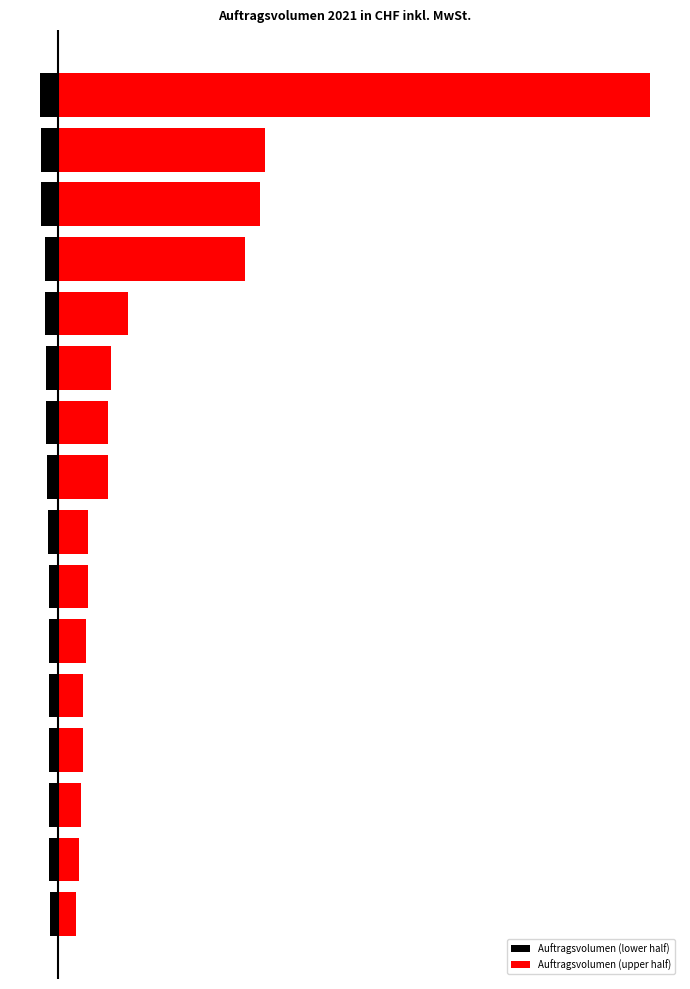

Reading left to right, list all the values displayed in this chart.

Auftragsvolumen (lower half): -54239	-58693	-59082	-59194	-60312	-60694	-60898	-68406	-74851	-80210	-81266	-84970	-85843	-115403	-116632	-117071
Auftragsvolumen (upper half): 117475	137917	154365	166046	166286	189777	200550	201279	335302	336159	351846	465373	1248727	1354302	1383728	3956115